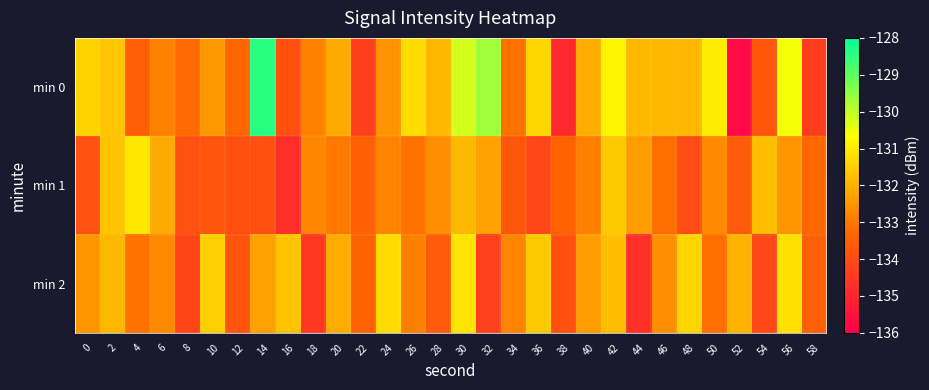

At which category is the sum across all series the highest?

30